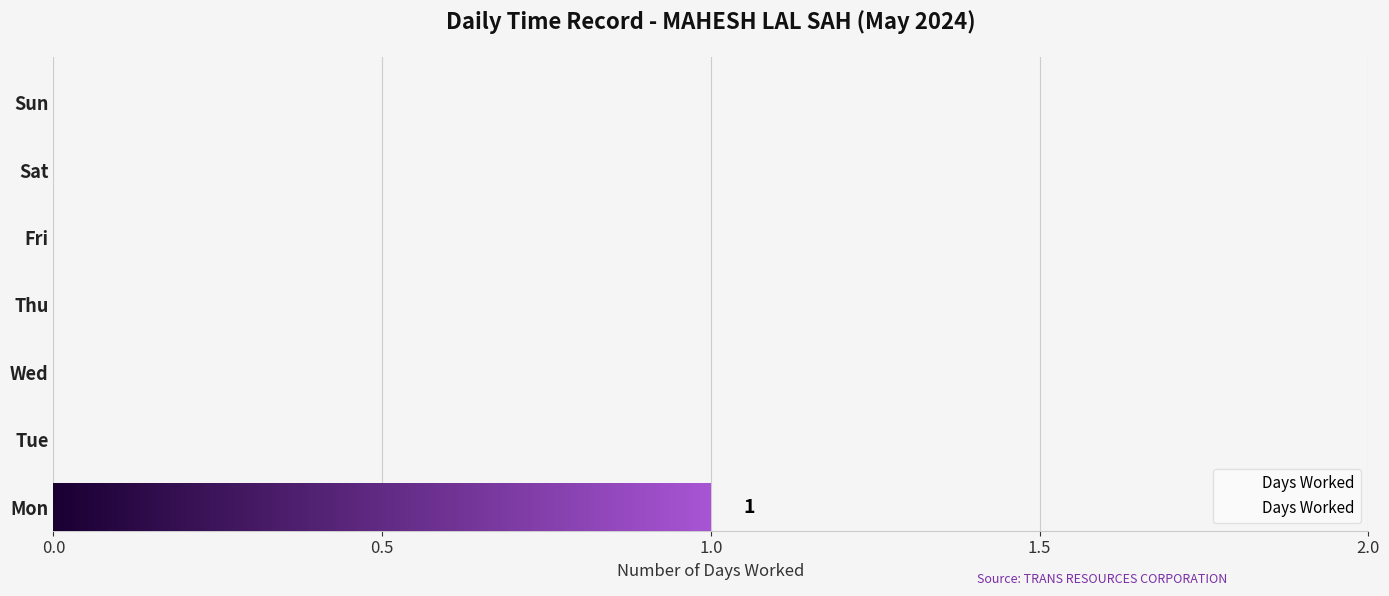

Reading left to right, list all the values displayed in this chart.

1	0	0	0	0	0	0